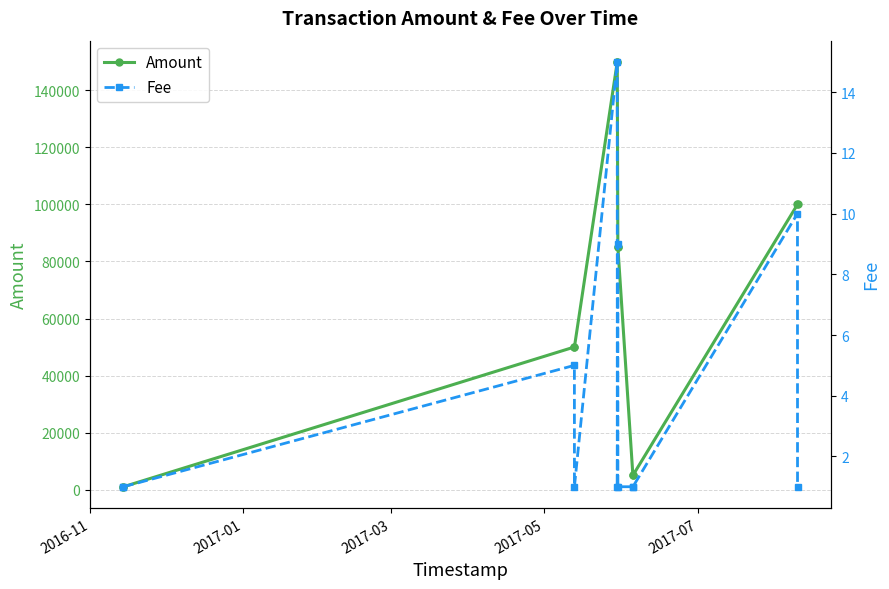

List the series in order of their peak value, highest first.

Amount, Fee